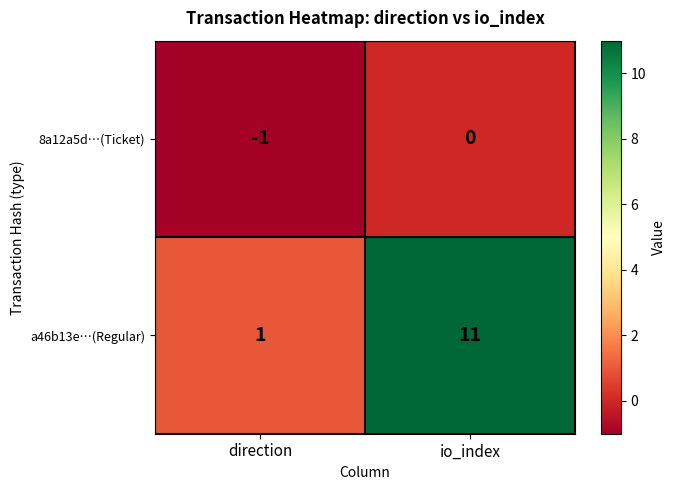

Which series has the largest total across all categories?

a46b13e…(Regular)